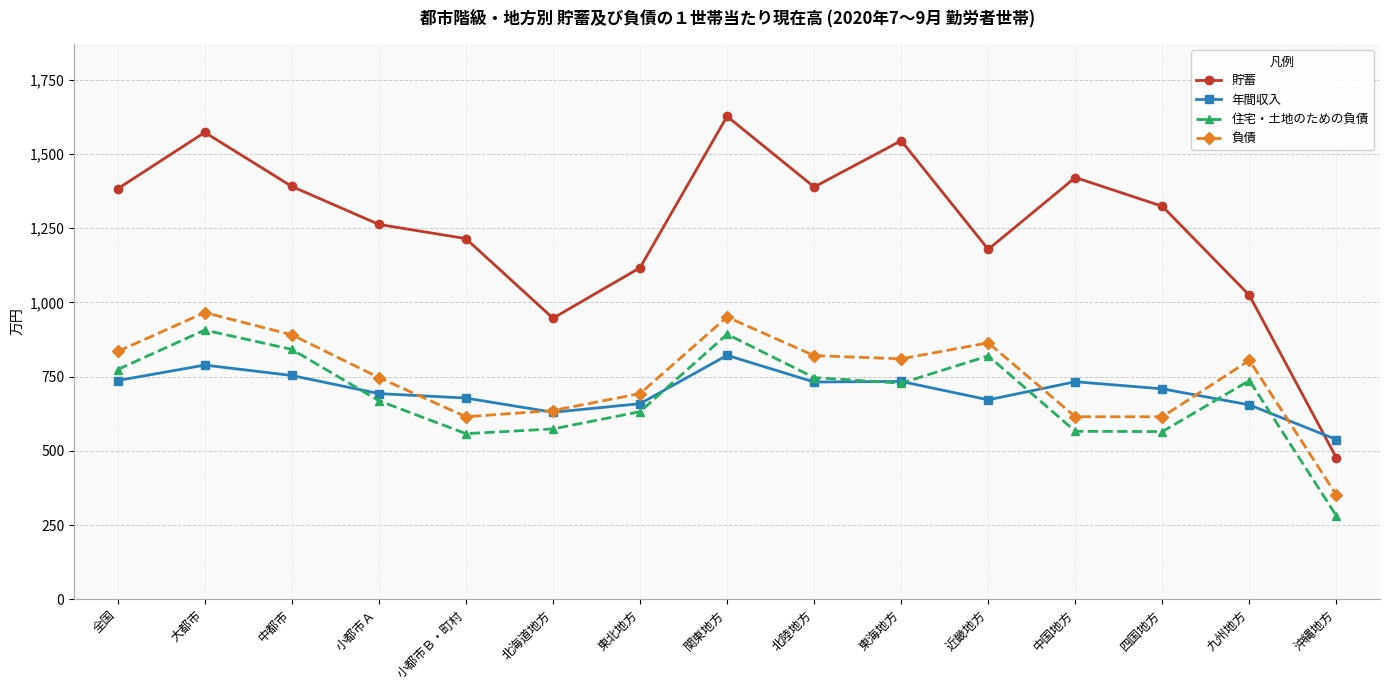

What is the difference between the highest and lowest values at 北陸地方?

657